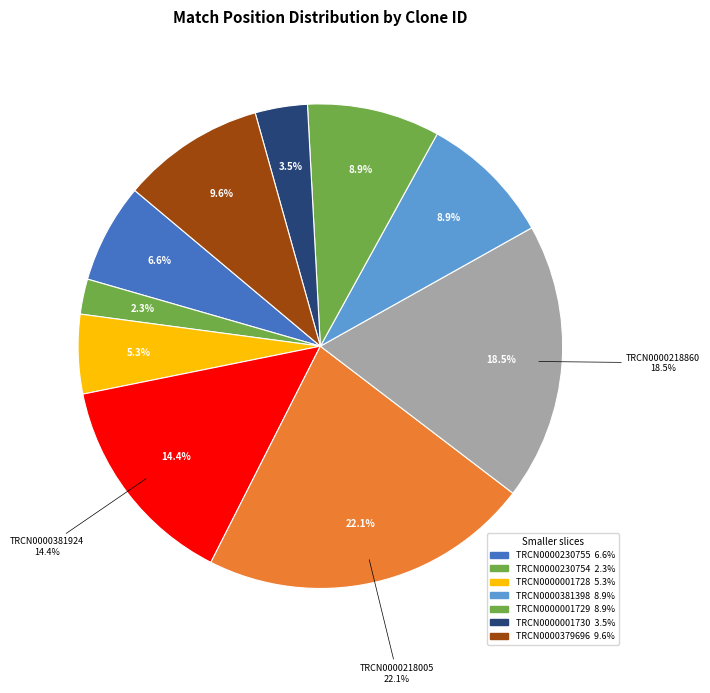

Is it true that TRCN0000001730 is 17% of the pie?

False